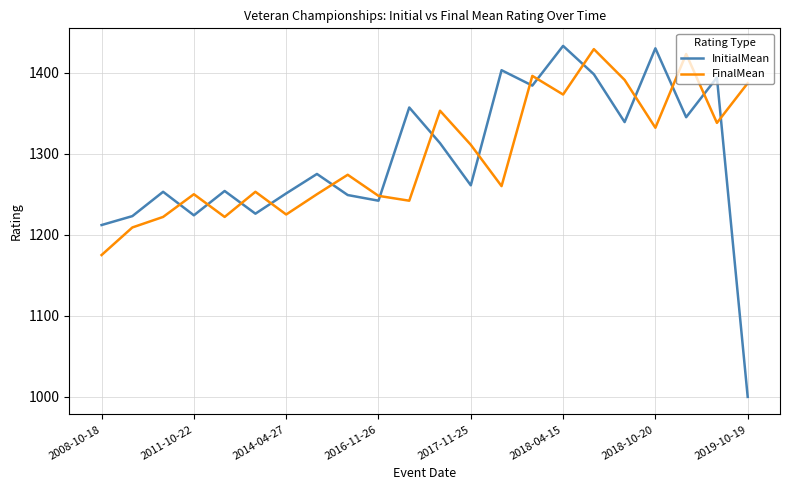

After their last crossing, which series has the higher values: FinalMean or InitialMean?

FinalMean